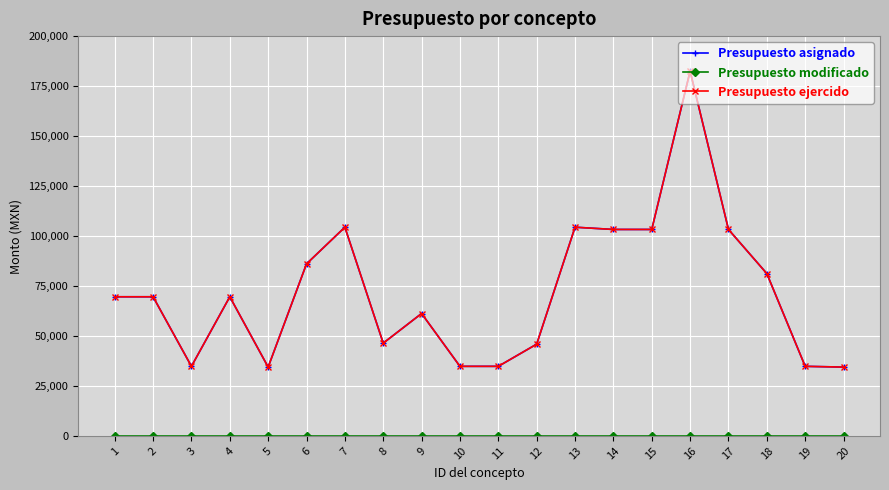

Does the chart display data point markers on the line(s)?

Yes